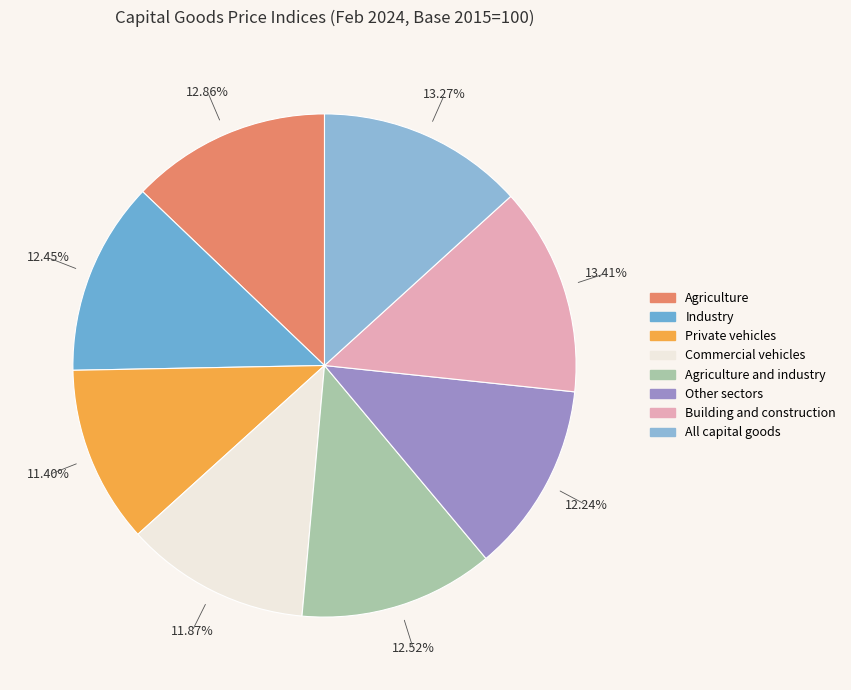

What percentage is the Commercial vehicles slice, to the nearest percent?

12%